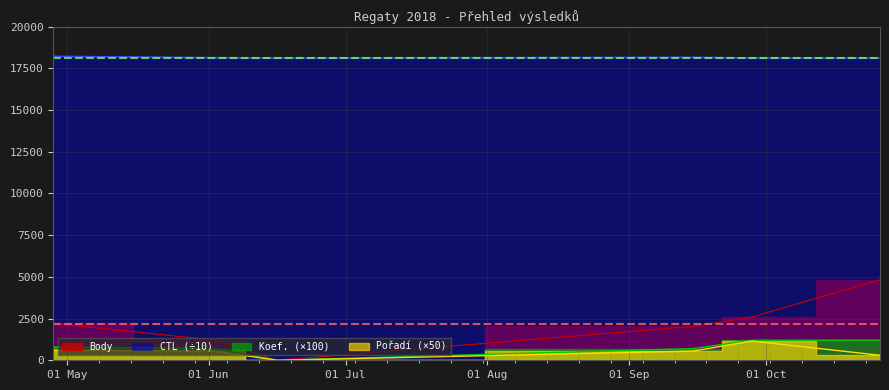

At which category does the chart reach its minimum across all series?

2018-06-16